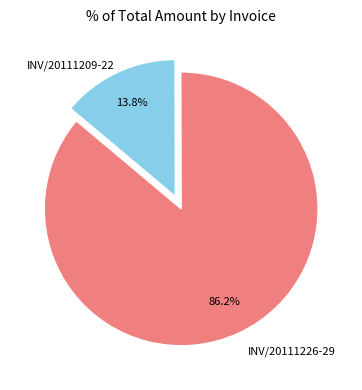

Is INV/20111209-22 the majority of the pie?

No